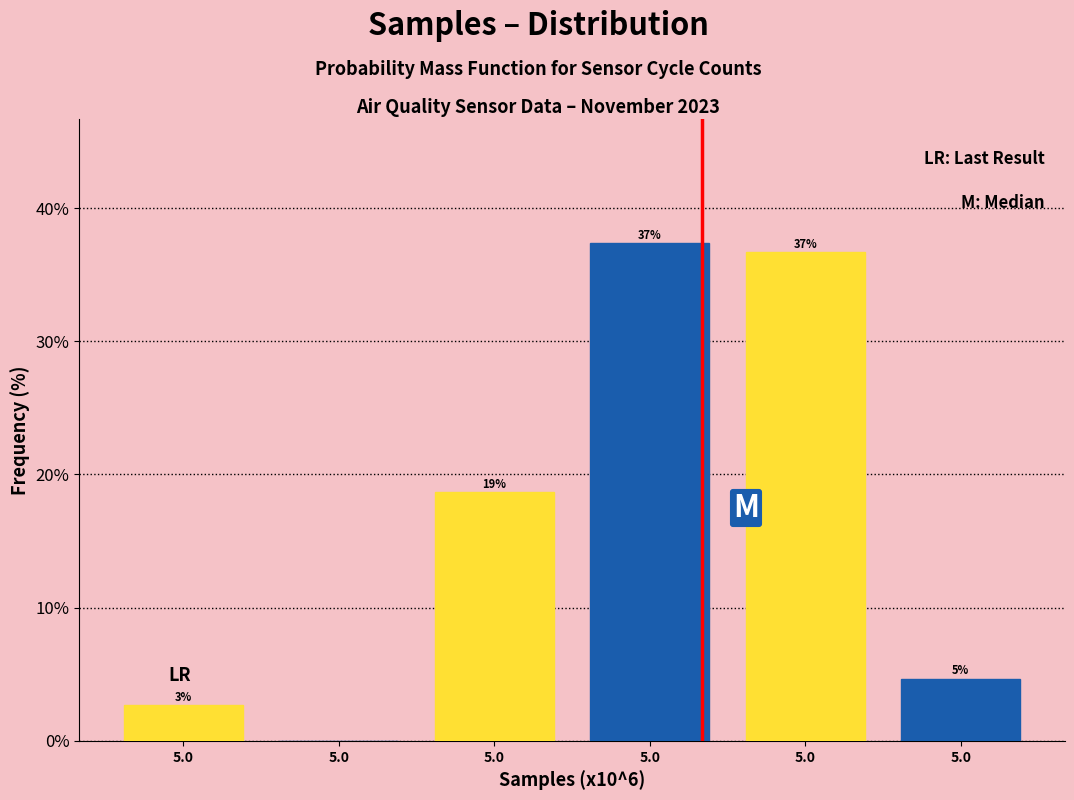

Are the bars grouped side by side (vs. stacked)?

Yes